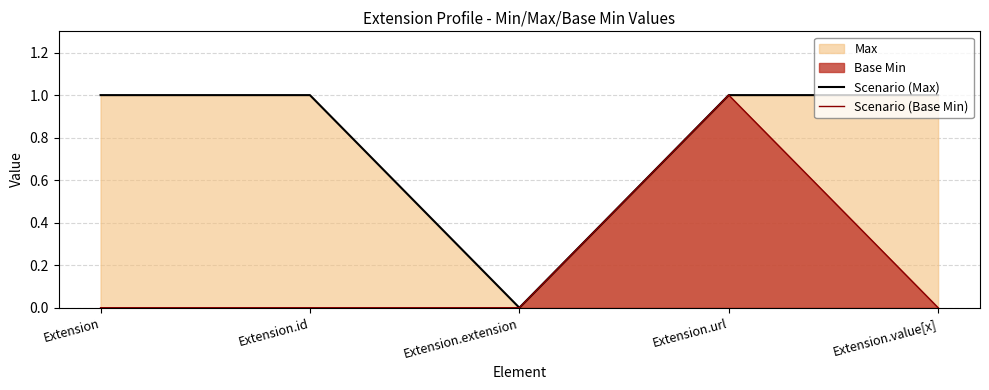

At how many categories does at least one series exceed 0?

4